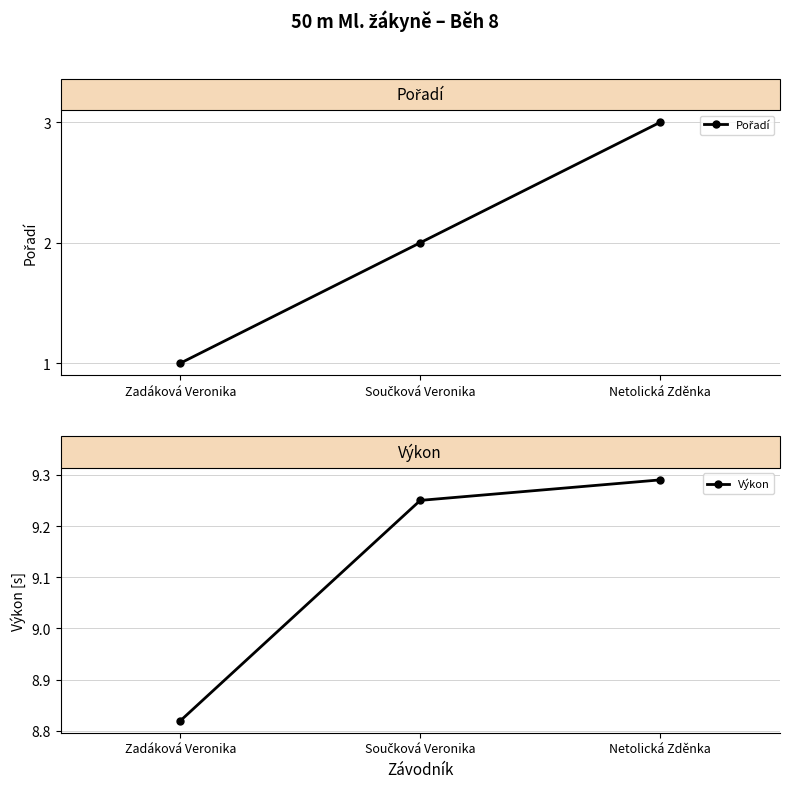

List the labels in order of Pořadí value, smallest first.

Zadáková Veronika, Součková Veronika, Netolická Zděnka